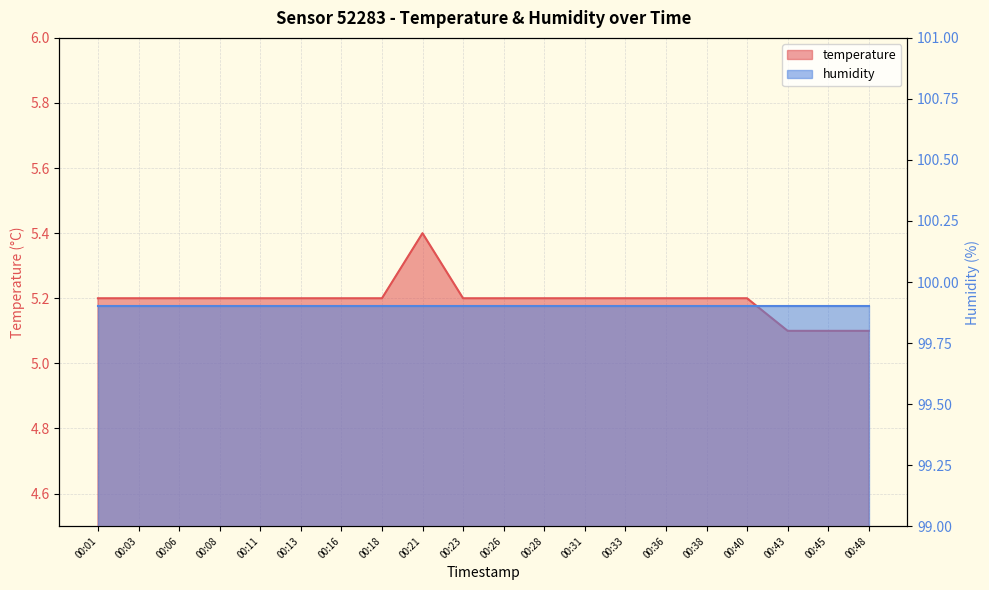

Reading left to right, what are all the values shown in this chart?

5.2	5.2	5.2	5.2	5.2	5.2	5.2	5.2	5.4	5.2	5.2	5.2	5.2	5.2	5.2	5.2	5.2	5.1	5.1	5.1